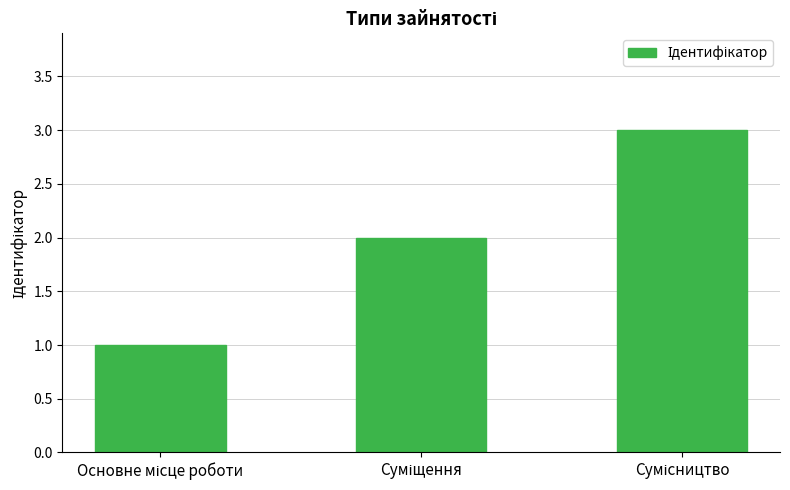

Reading left to right, transcribe all the data shown in this chart.

1	2	3